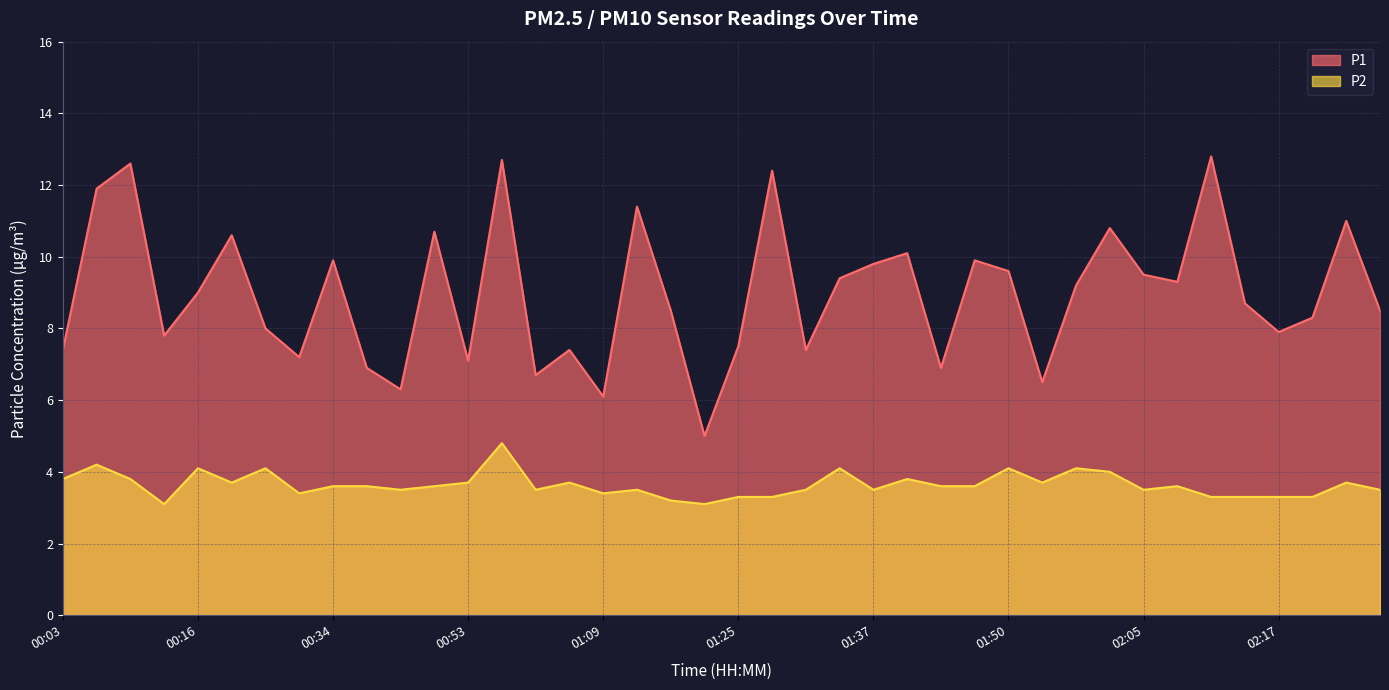

What position from the left is 00:44?

11